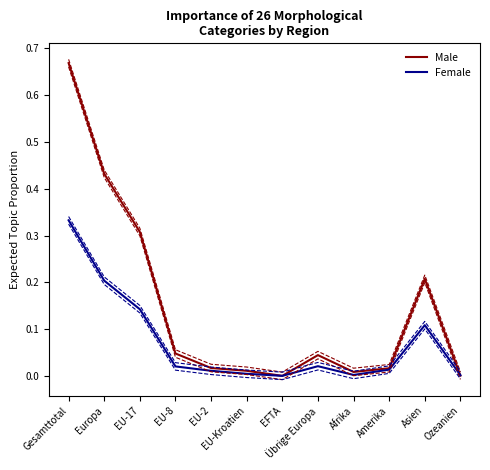

The Female series shows 0.0 at EFTA. True or false?

False